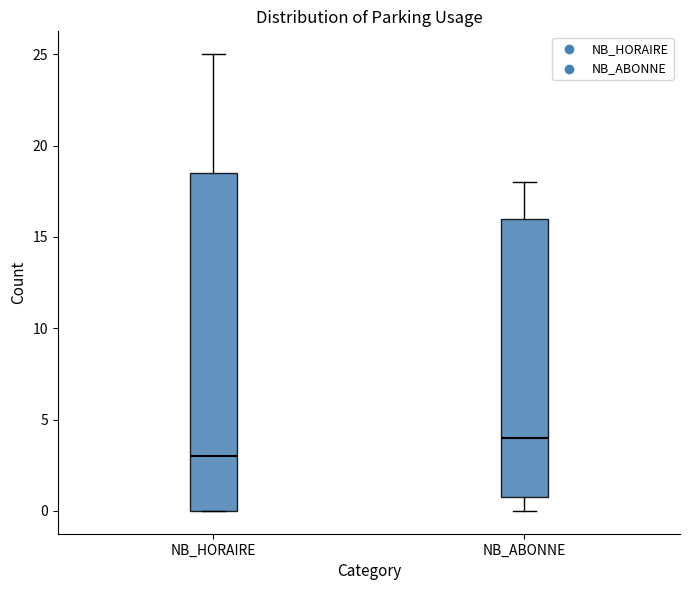

Comparing the boxes themselves (not the whiskers), which one is the tallest?

NB_HORAIRE